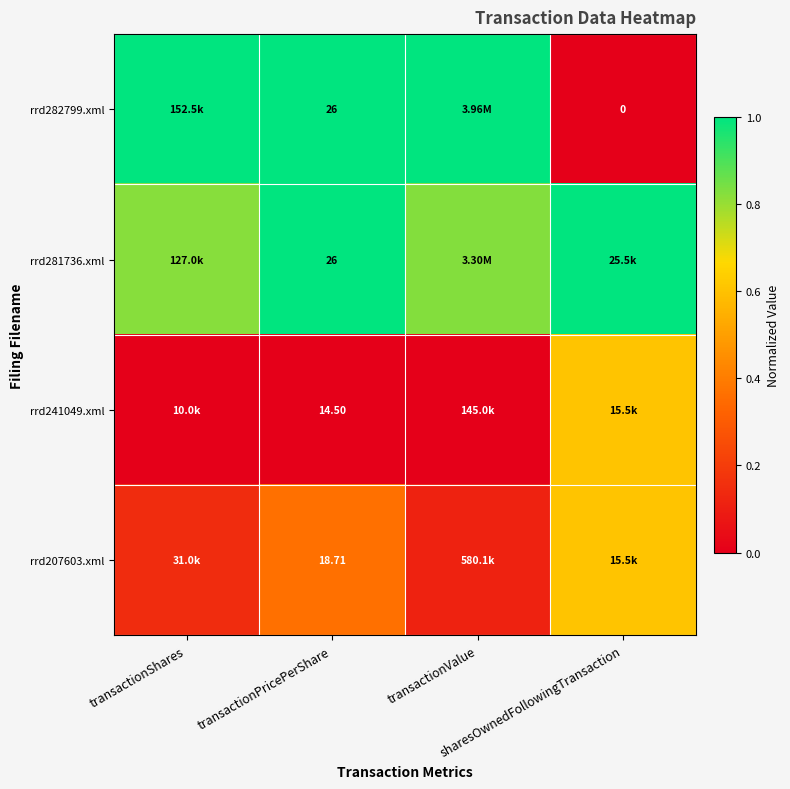

What is the approximate value of rrd281736.xml at sharesOwnedFollowingTransaction?

1.0